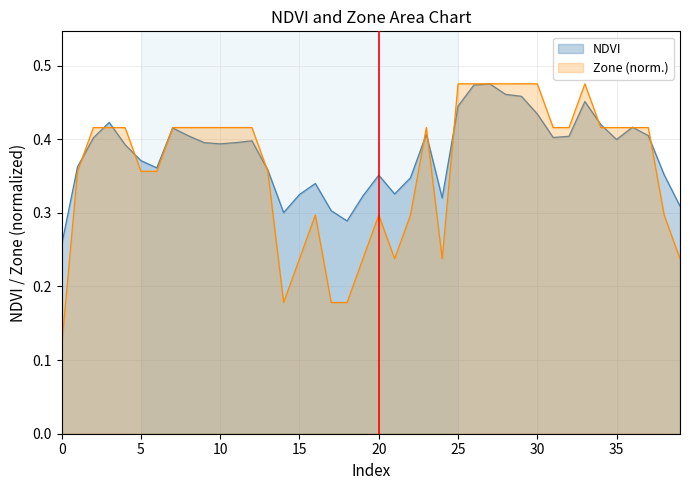

What are all the series names shown in the legend?

NDVI, Zone (norm.)